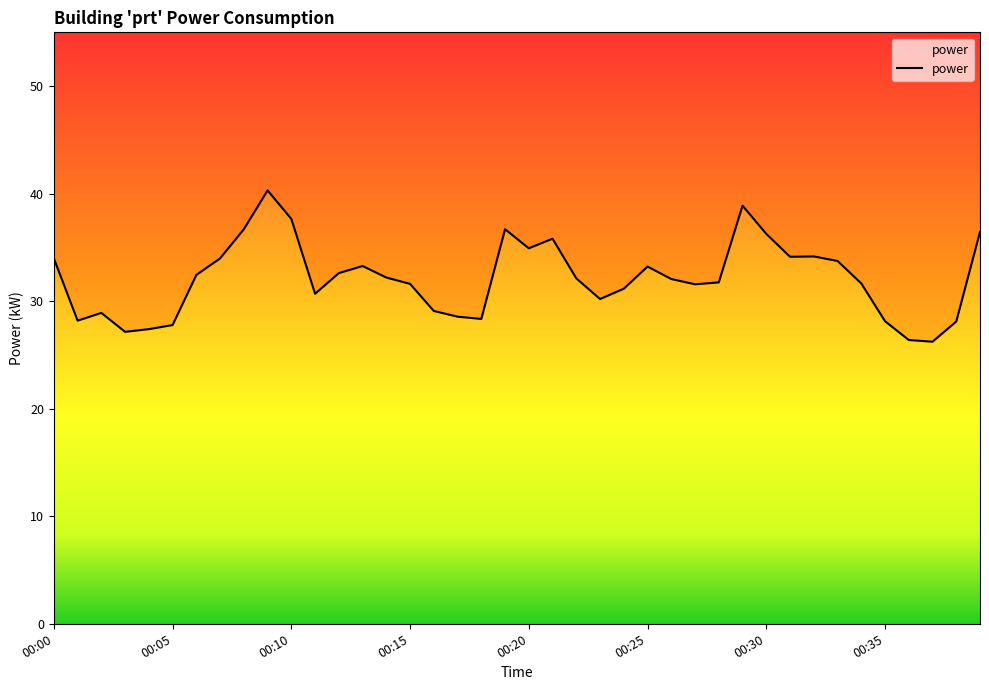

What is the minimum value shown in the chart?

26.2